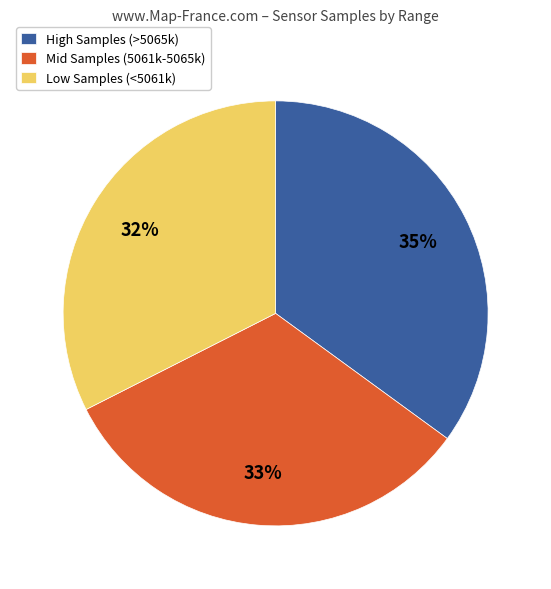

Is there any slice that represents more than half of the pie?

No